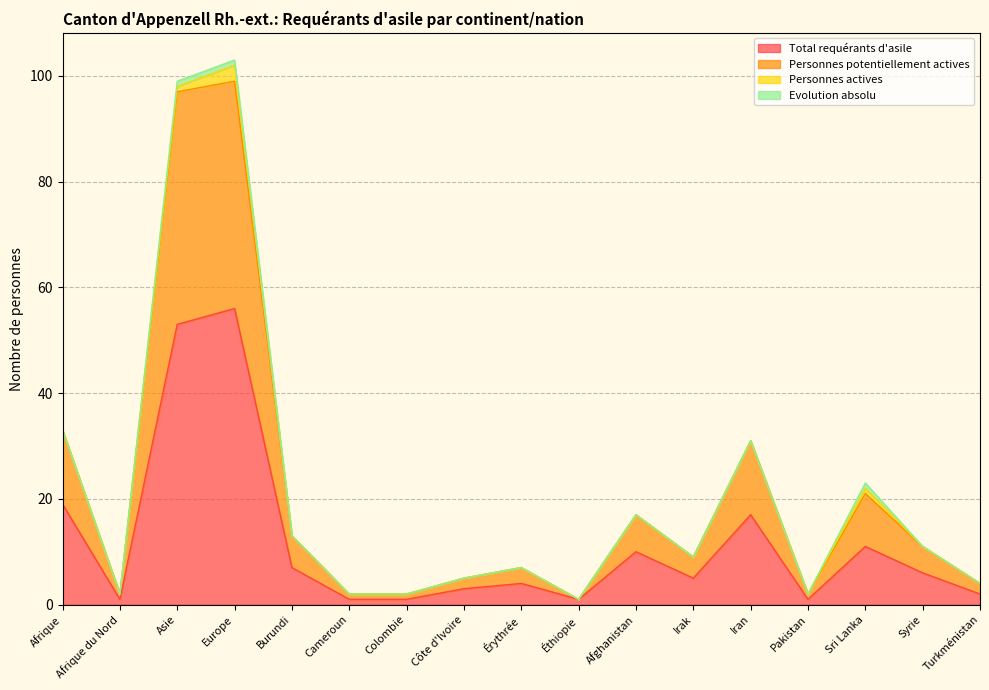

At which label does Total requérants d'asile reach its peak?

Europe